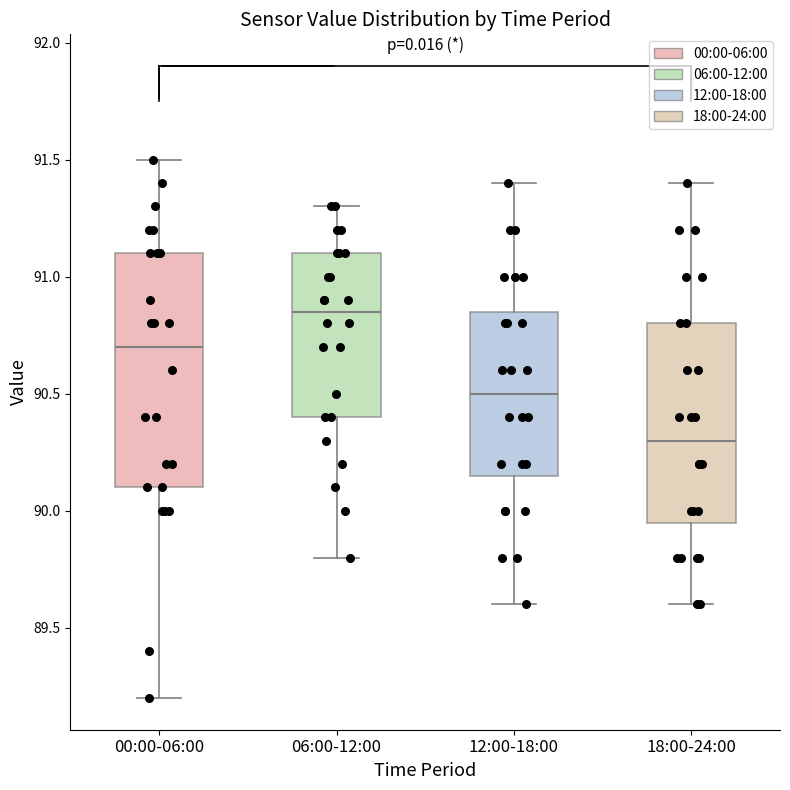

Reading left to right, read every box against the y-axis: the position of its median line, the range the box covers, and the ends of its whiskers. The values are not printed on the chart, so give them approximately, as read against the axis.

00:00-06:00: median 90.70, box 90.10 to 91.10, whiskers 89.20 to 91.50
06:00-12:00: median 90.85, box 90.40 to 91.10, whiskers 89.80 to 91.30
12:00-18:00: median 90.50, box 90.15 to 90.85, whiskers 89.60 to 91.40
18:00-24:00: median 90.30, box 89.95 to 90.80, whiskers 89.60 to 91.40